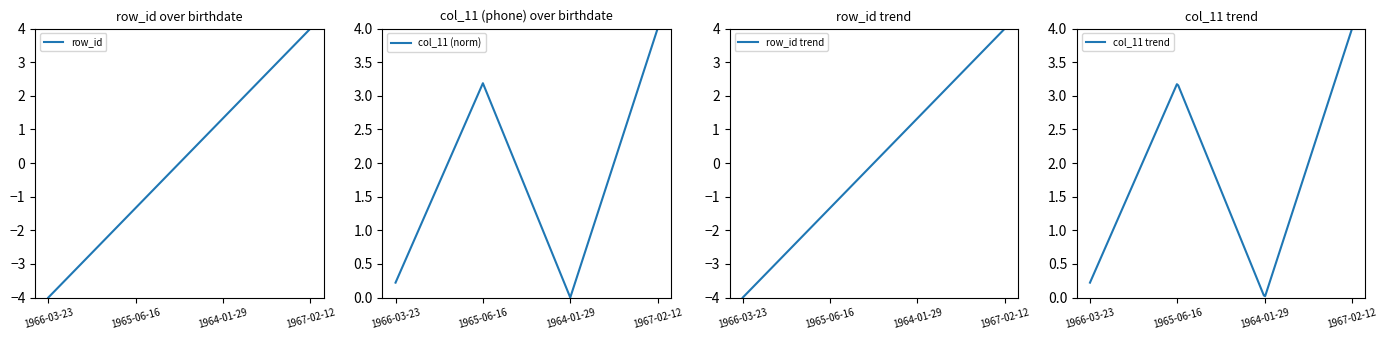

How many values in the row_id series are below 1?

2